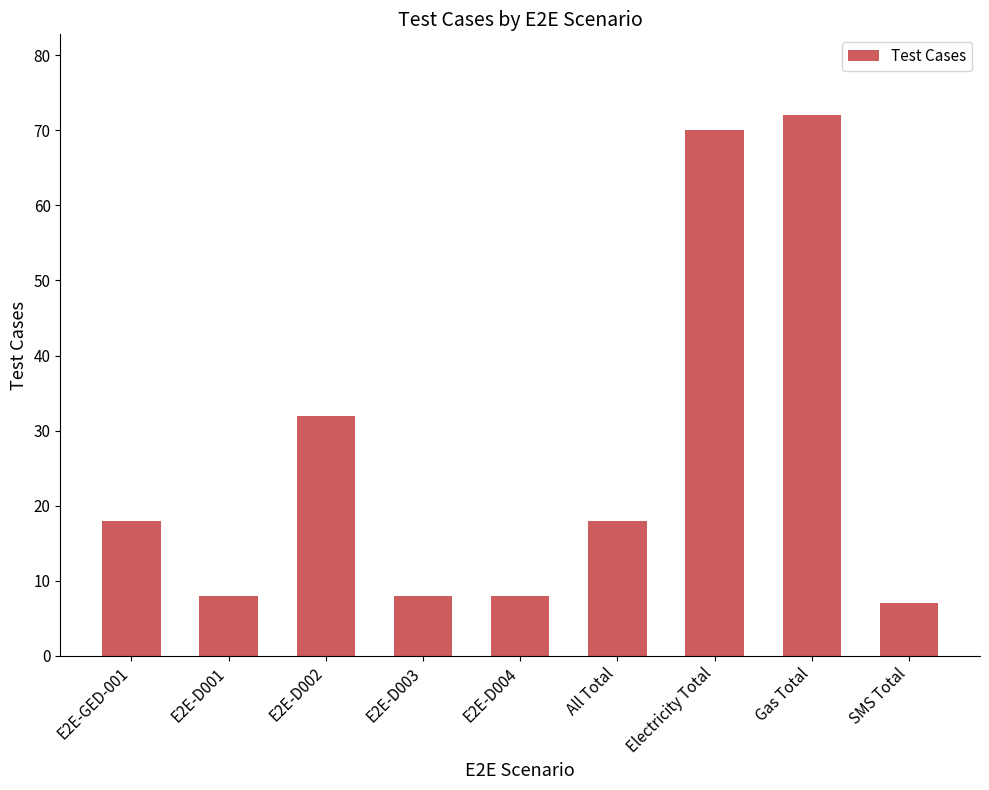

How many distinct data groups are displayed?

1